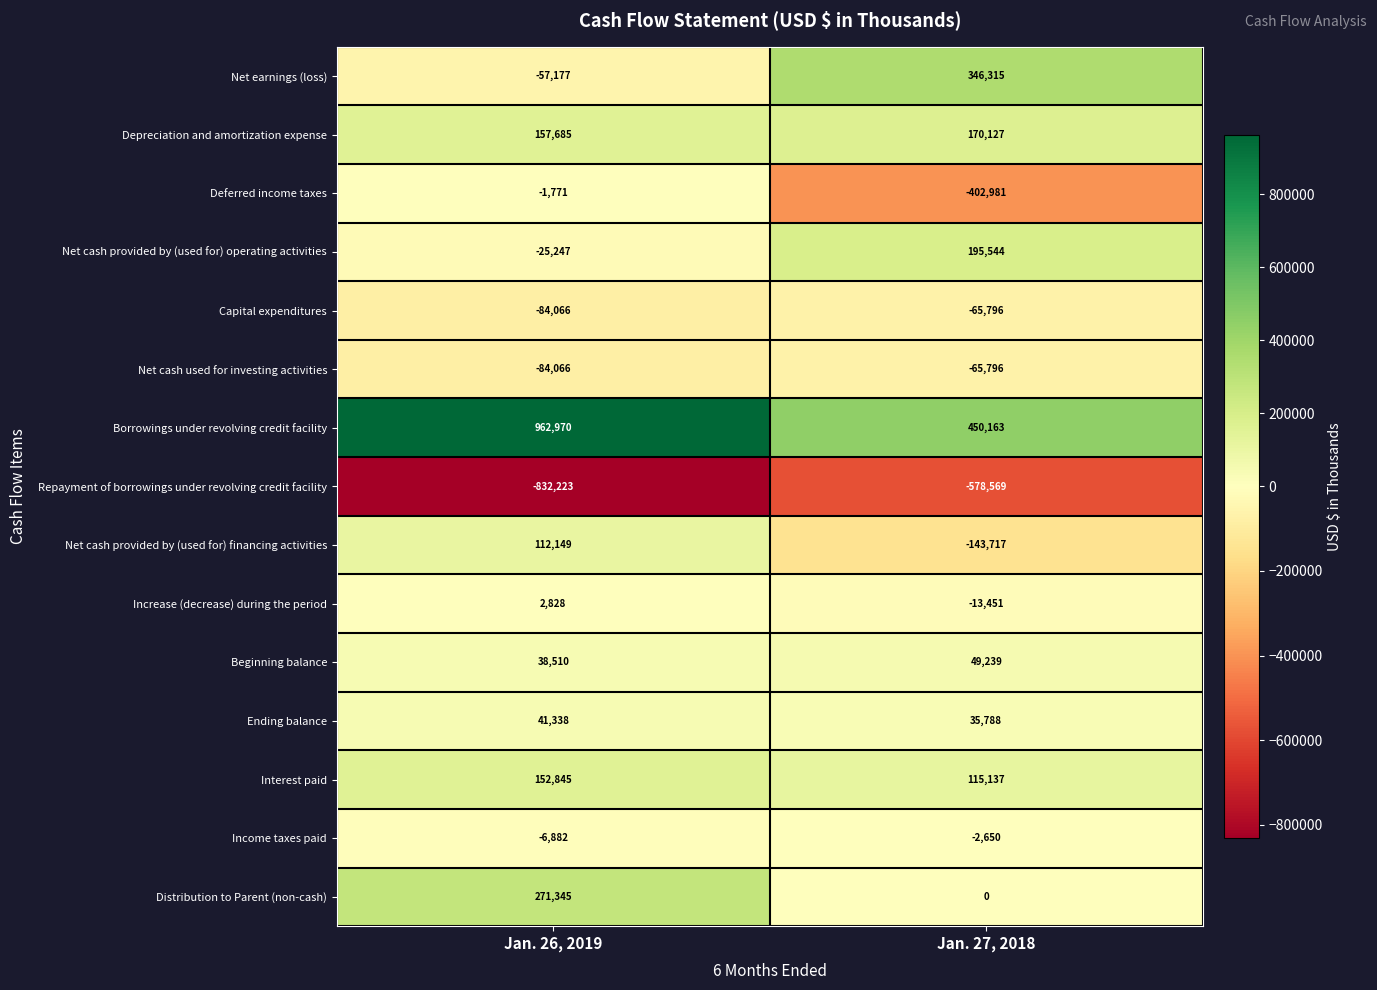

At which category is the sum across all series the highest?

Jan. 26, 2019